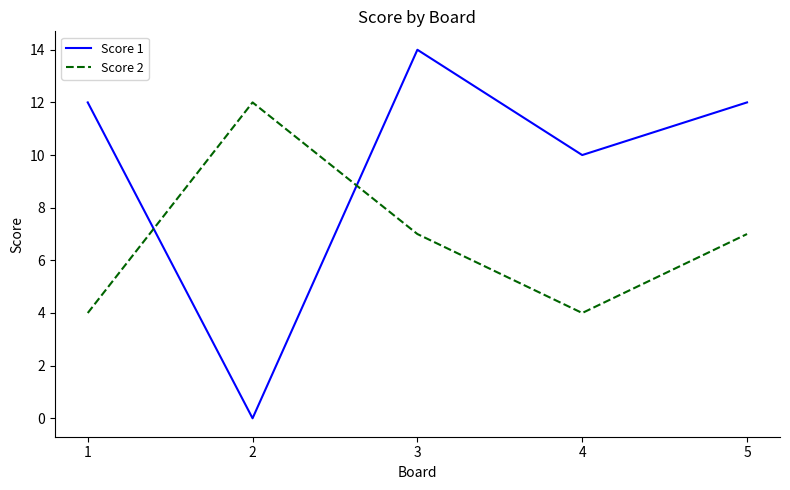

How many interior local valleys does the Score 1 series have?

2